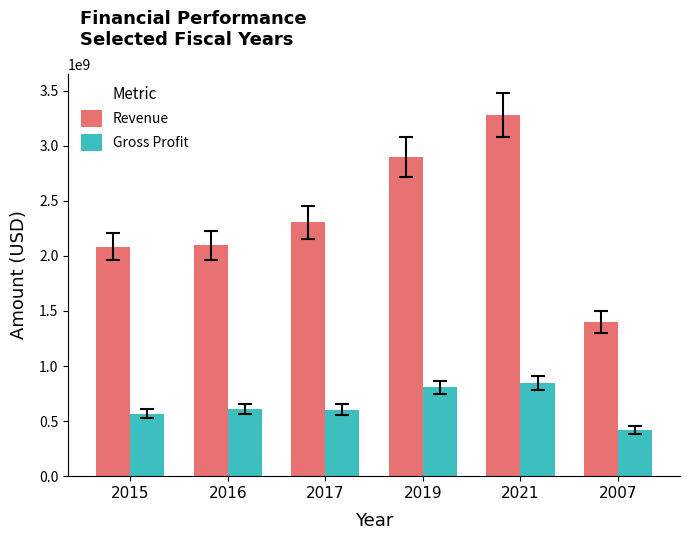

What is the spread (max minus min) of values at 2016?

1484802000